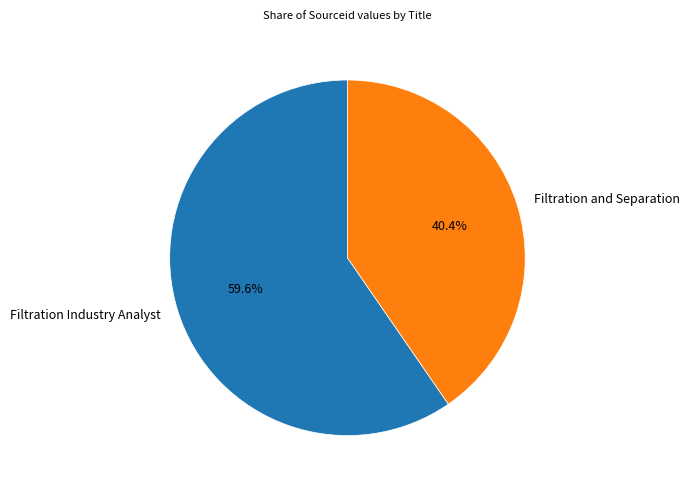

Which category accounts for the majority?

Filtration Industry Analyst